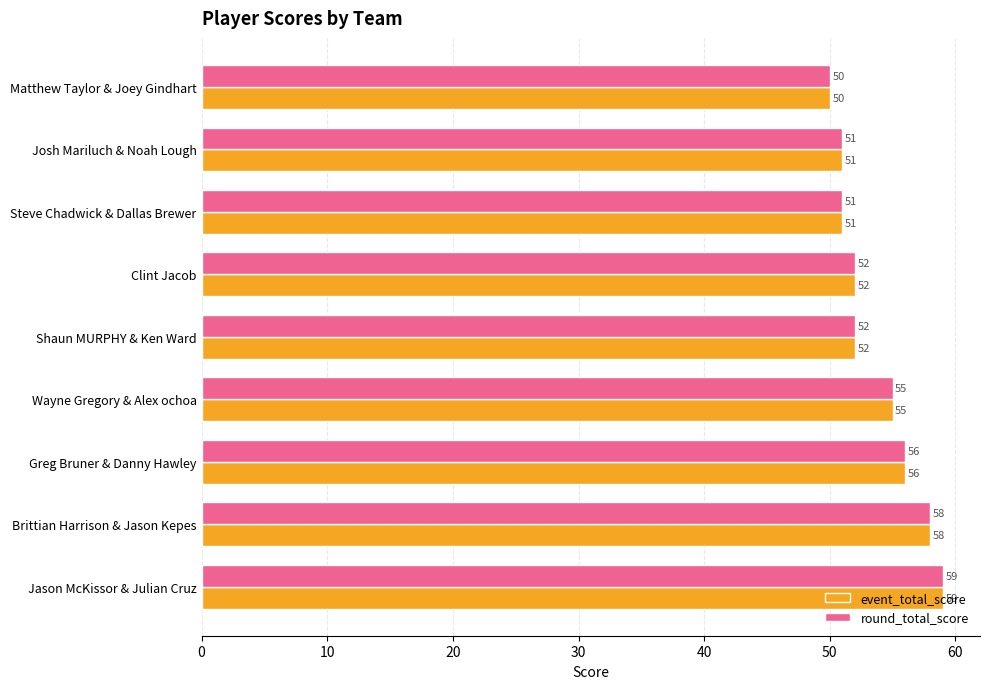

Which label corresponds to the largest value in the chart?

Jason McKissor & Julian Cruz